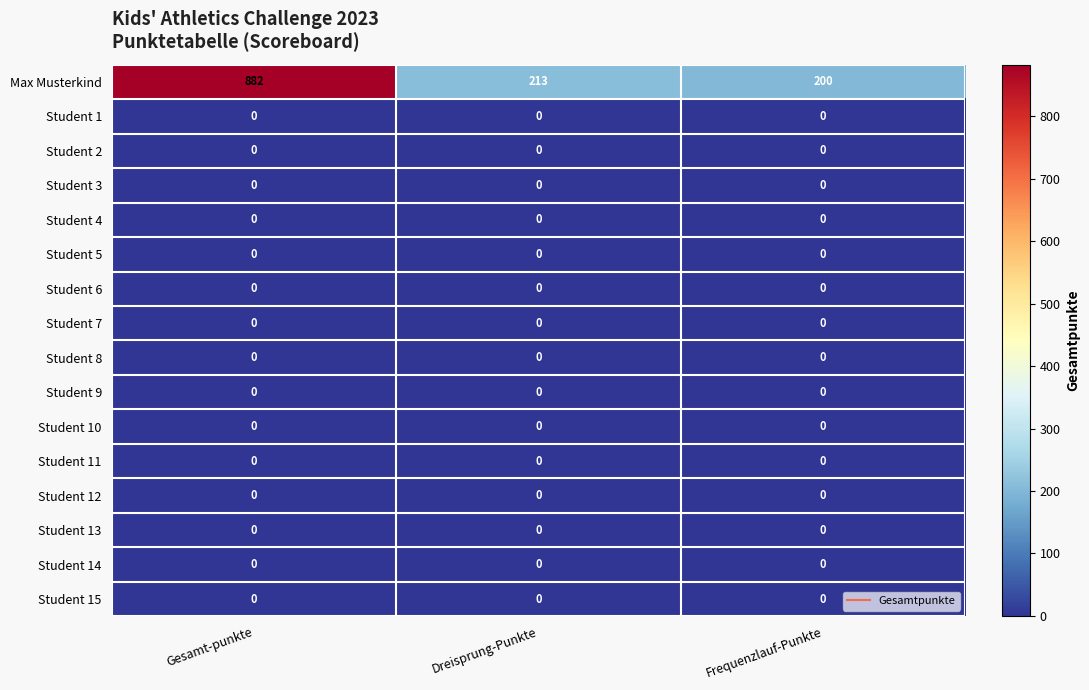

What is the total value across all series at Frequenzlauf-Punkte?

200